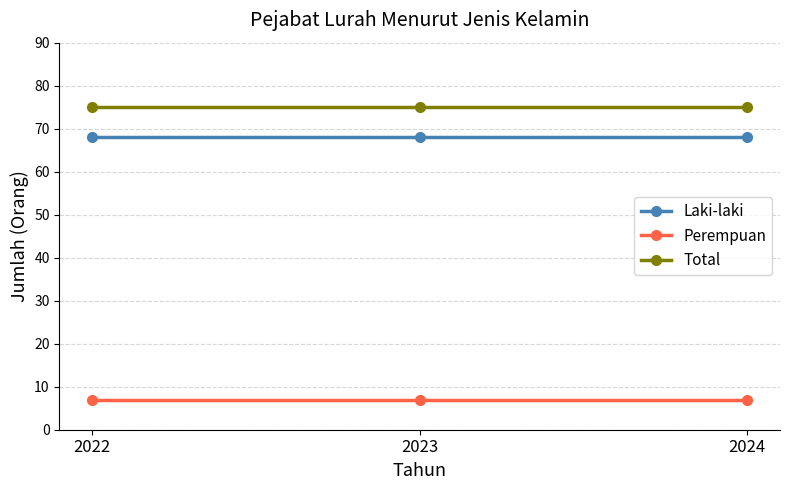

What is the average value of the Perempuan series?

7